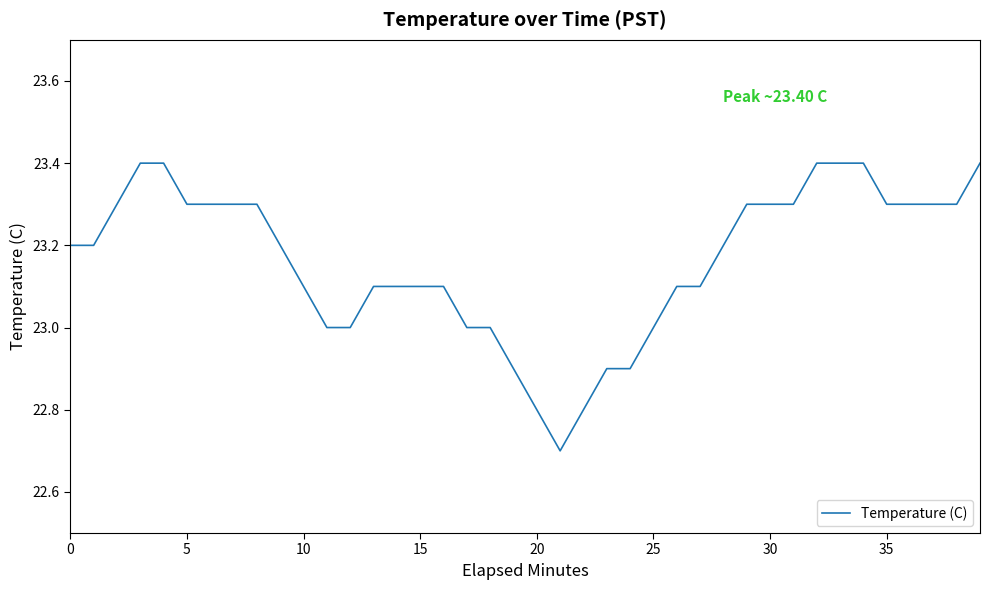

What is the difference between the maximum and minimum values?

0.7